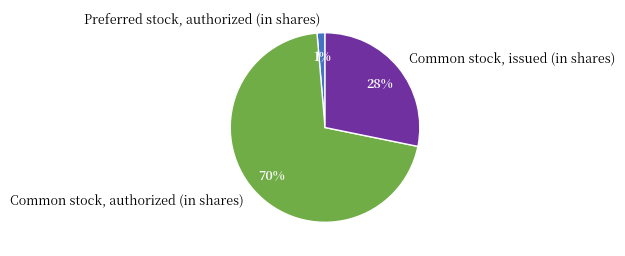

How many slices are in this pie chart?

3